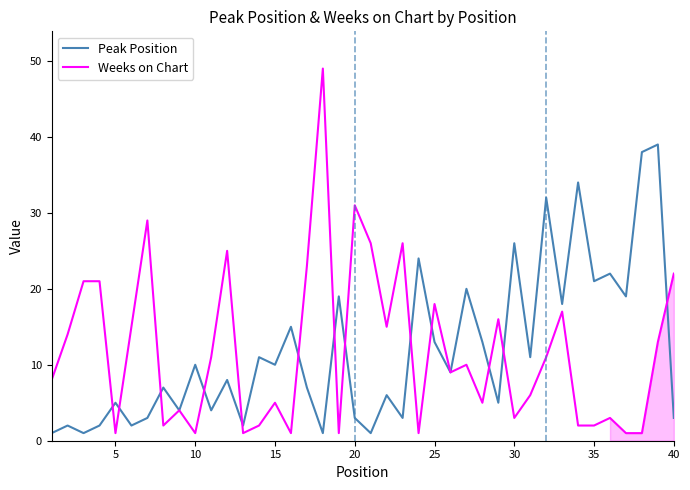

What is the greatest value displayed?

49